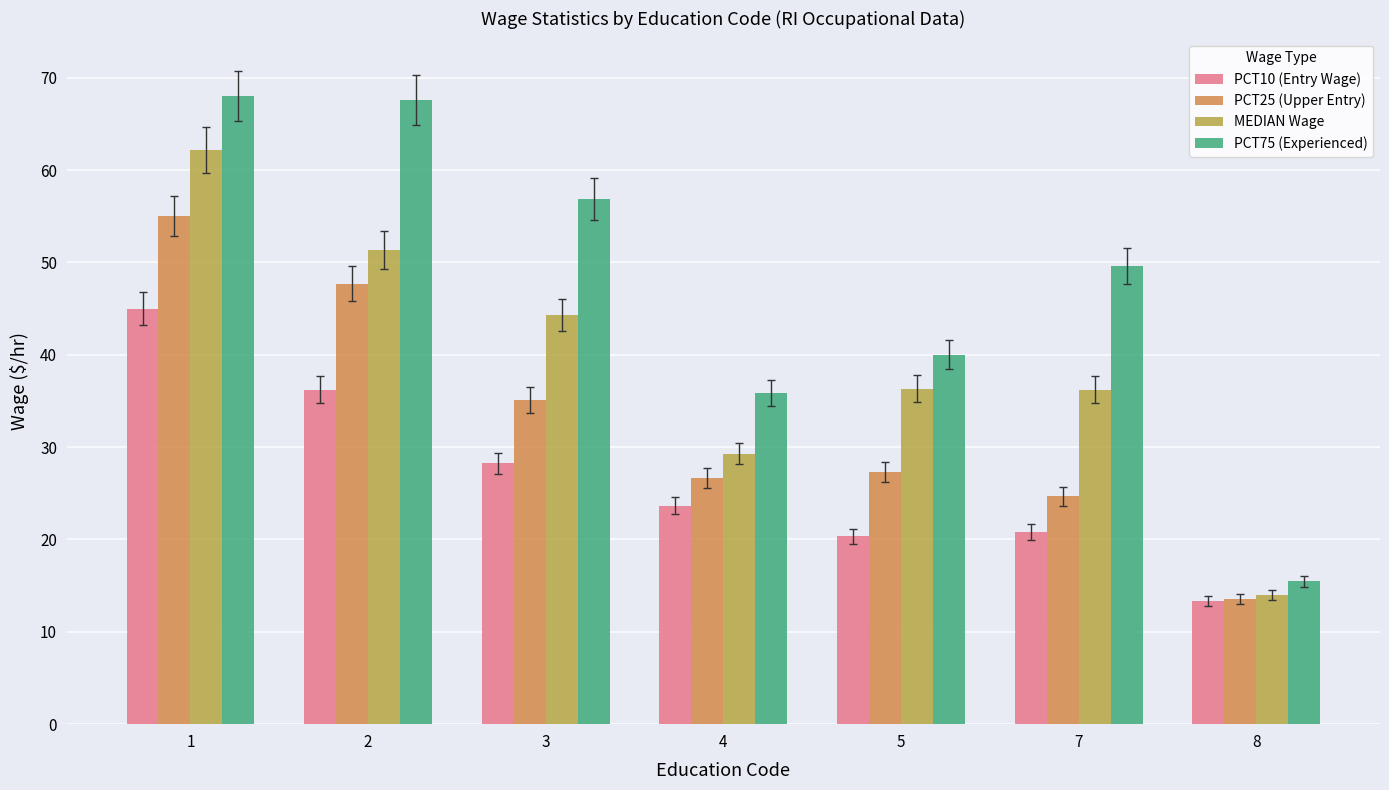

What is the maximum value for PCT75 (Experienced)?

68.0